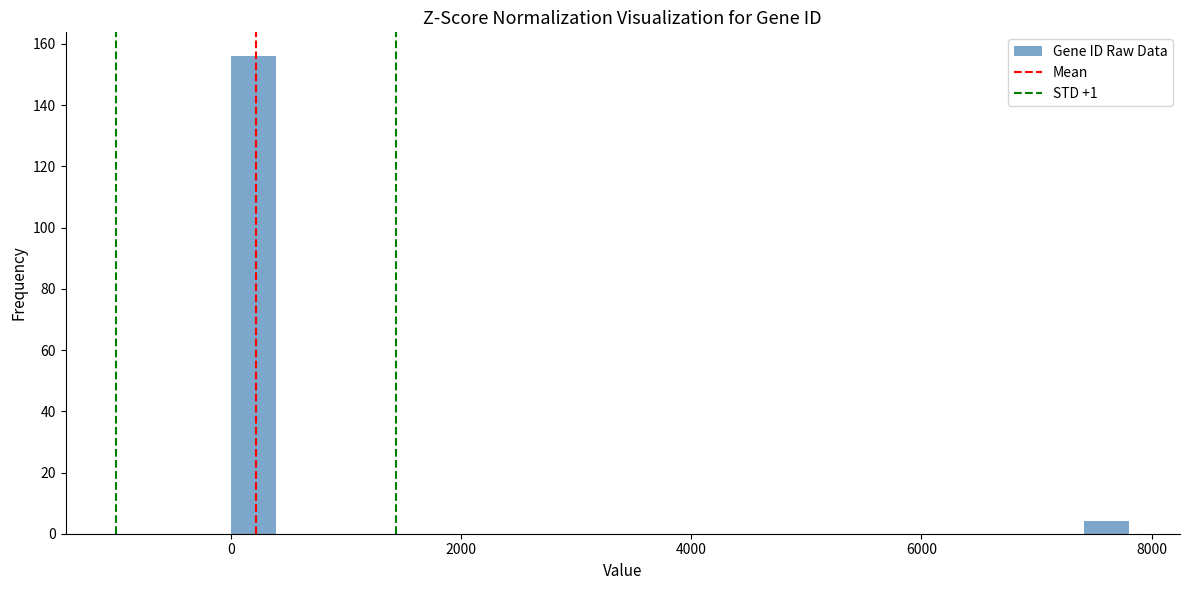

Around what value on the x-axis is the tallest bar? Give the approximate position of its centre, as read against the axis.

200